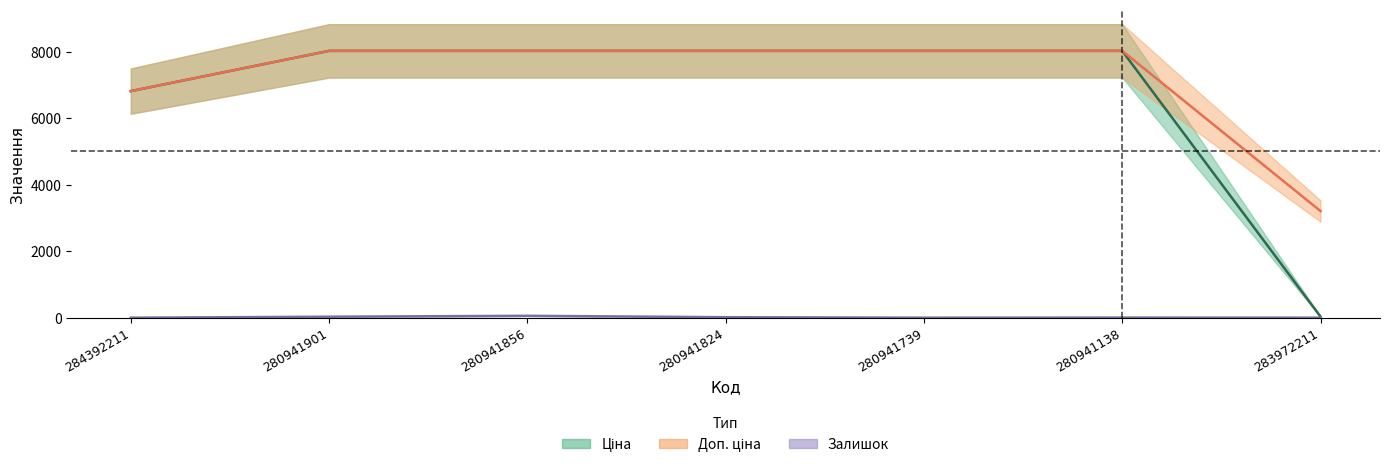

What is the difference between the maximum and second lowest values in the Залишок series?

57.0